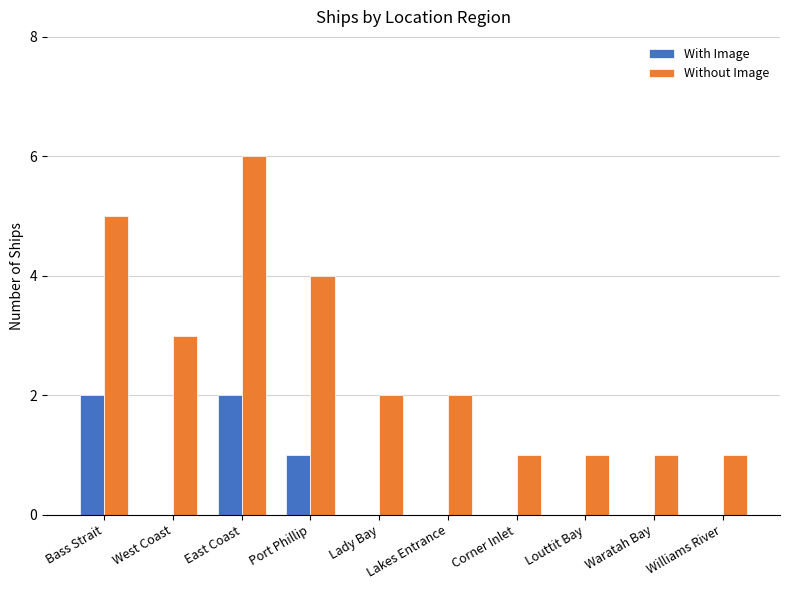

Reading right to left, list all the values displayed in this chart.

With Image: 0	0	0	0	0	0	1	2	0	2
Without Image: 1	1	1	1	2	2	4	6	3	5